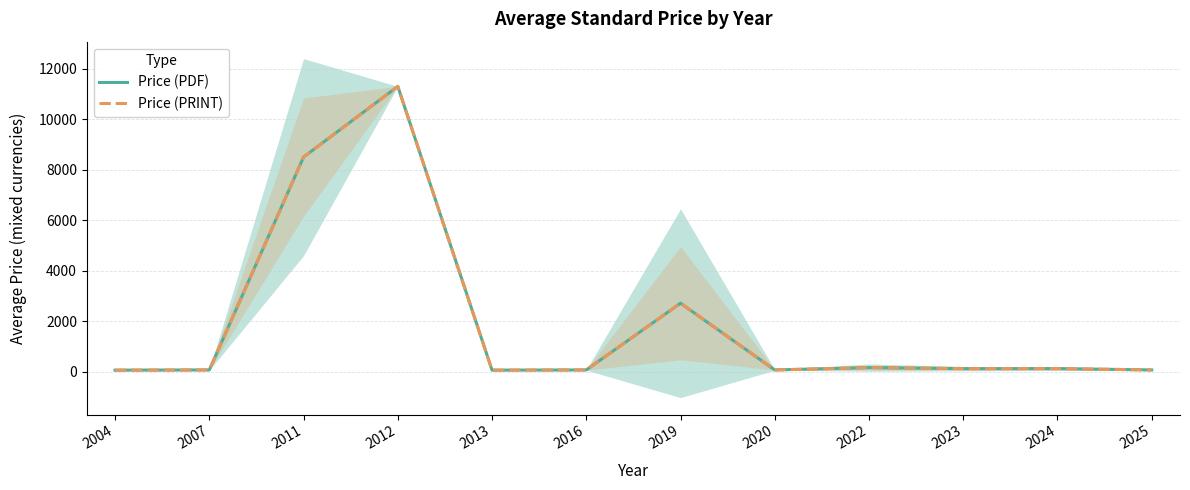

Does the chart display data point markers on the line(s)?

No